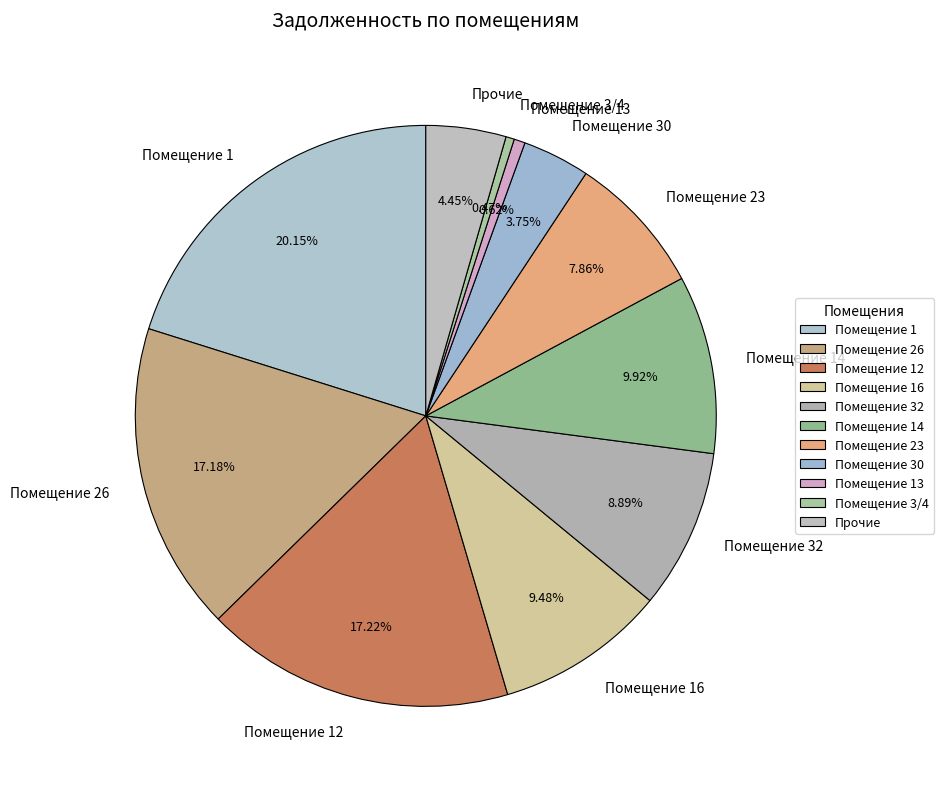

Approximately how many times larger is the value at Помещение 30 compared to Помещение 14?

0.4